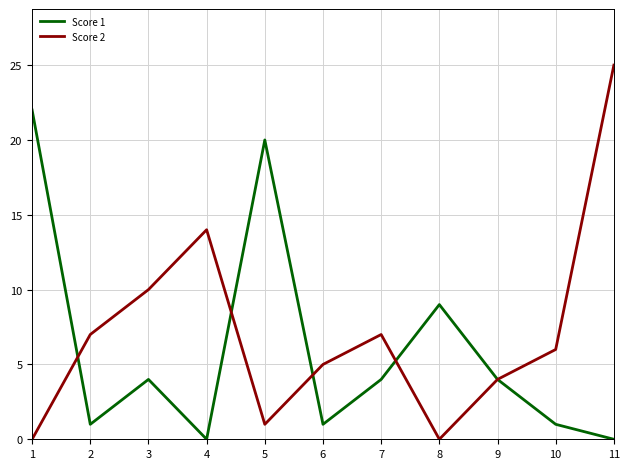

What are all the series names shown in the legend?

Score 1, Score 2